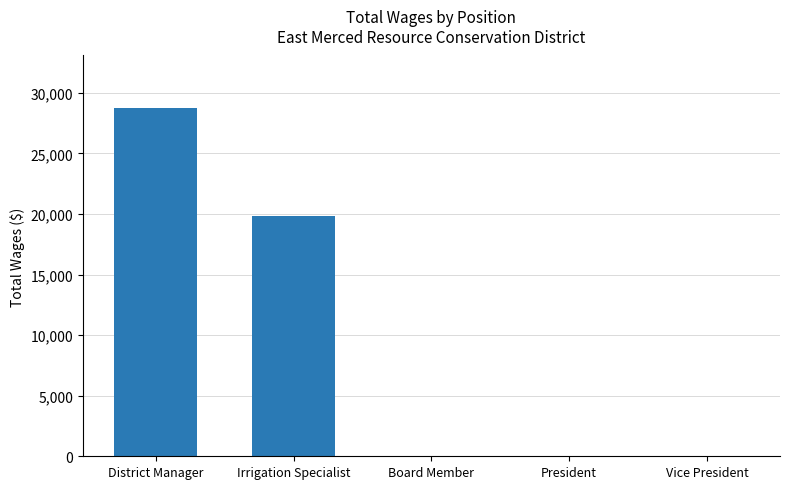

How many categories are shown in the chart?

5